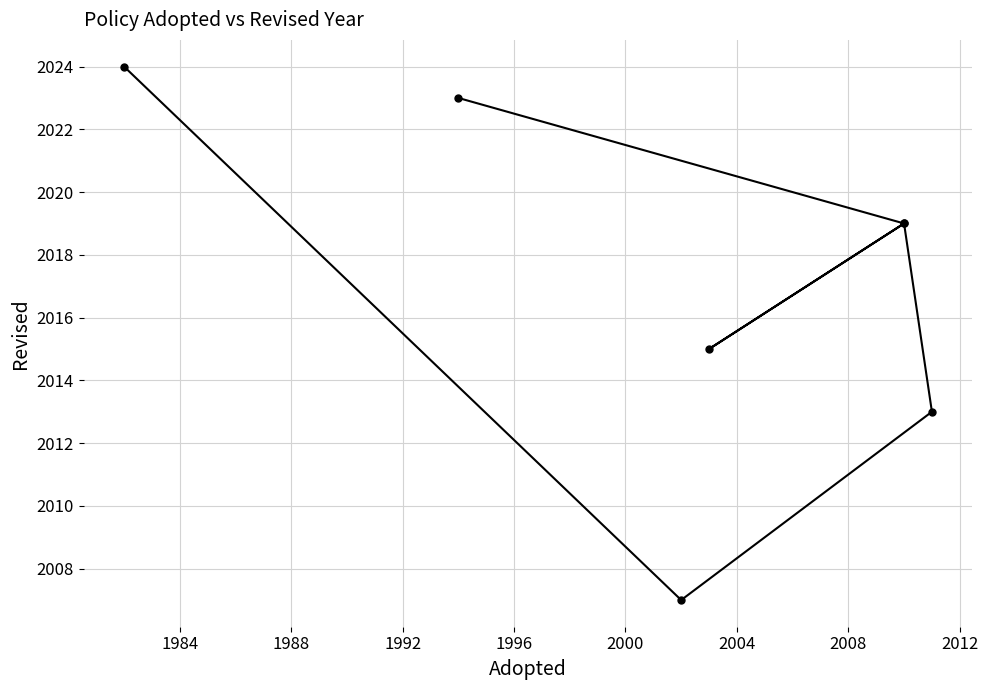

What is the value of the 5th point from the left?

2013